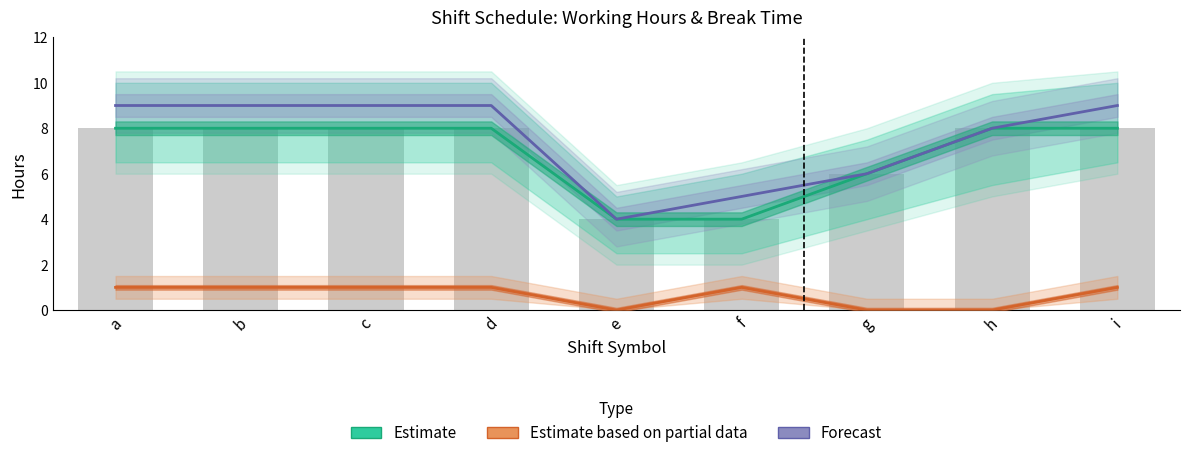

Does the chart contain stacked bars?

No